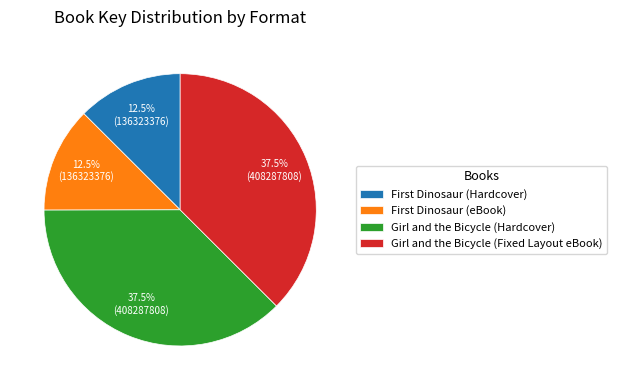

What is the total percentage of Girl and the Bicycle (Hardcover) and Girl and the Bicycle (Fixed Layout eBook)?

75.0%